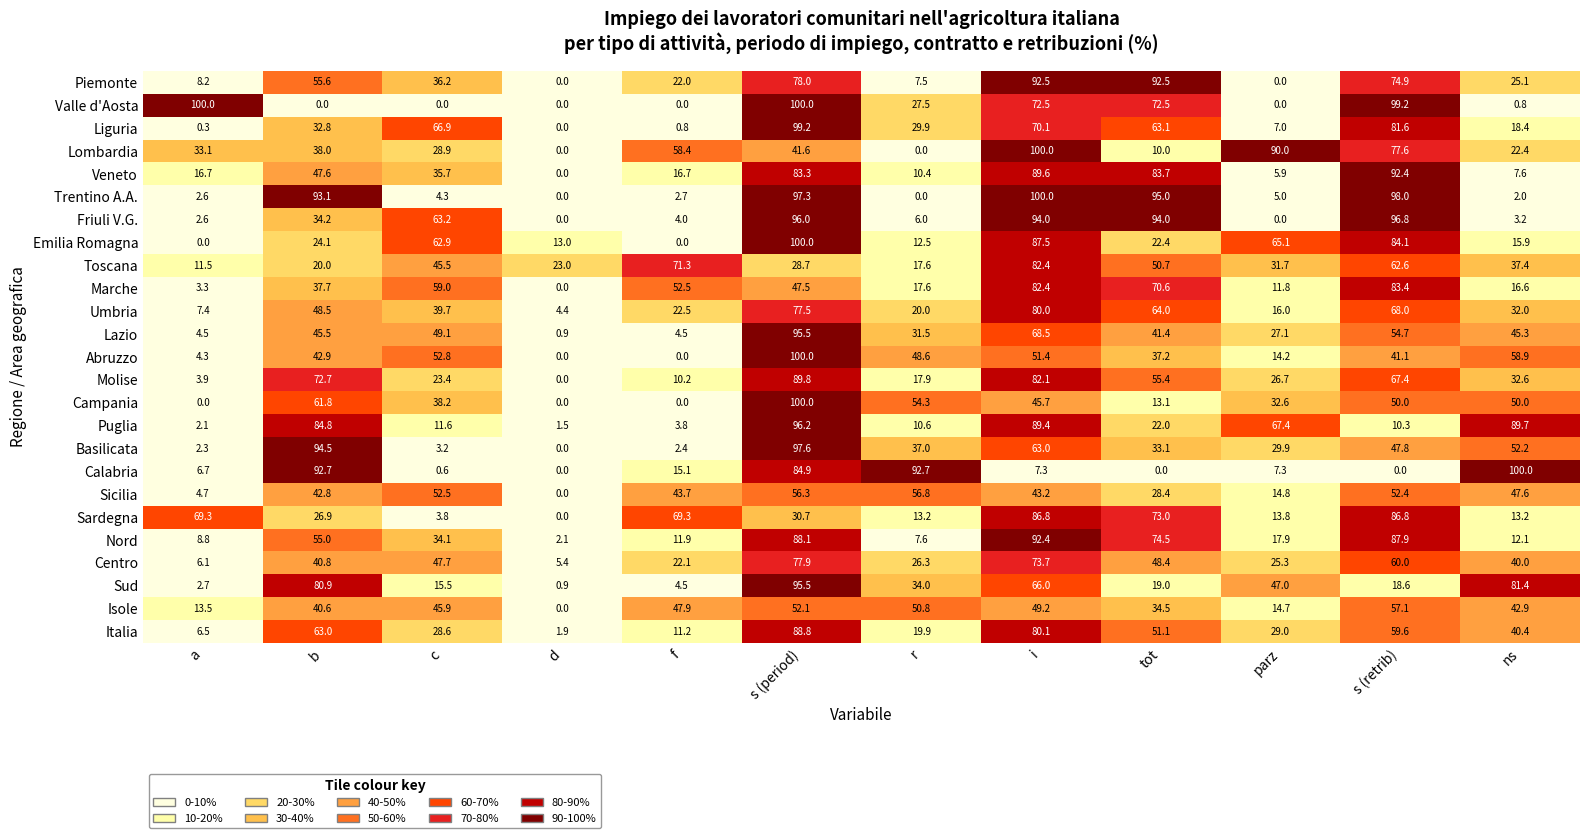

Is it true that Italia equals 35.2 at tot?

False